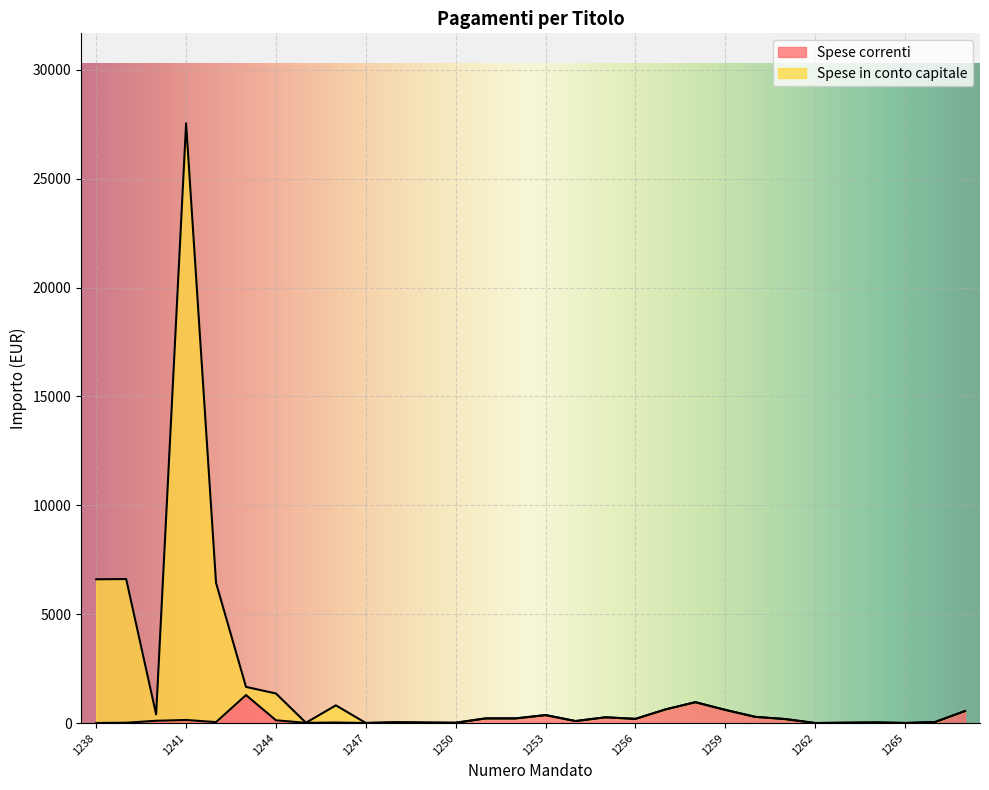

How many data points in Spese in conto capitale are less than 264?

15